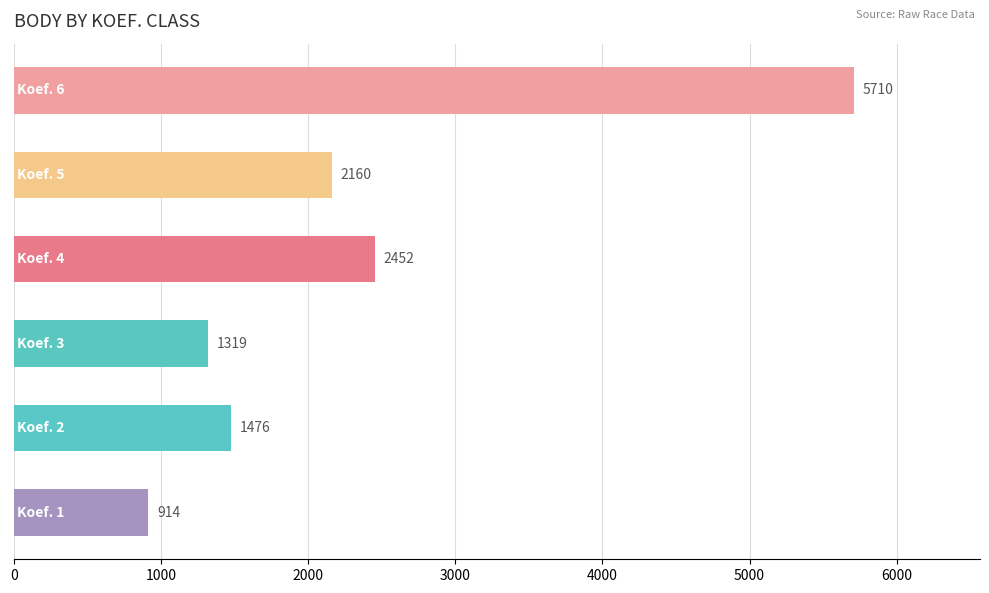

Count the number of data series in this chart.

1